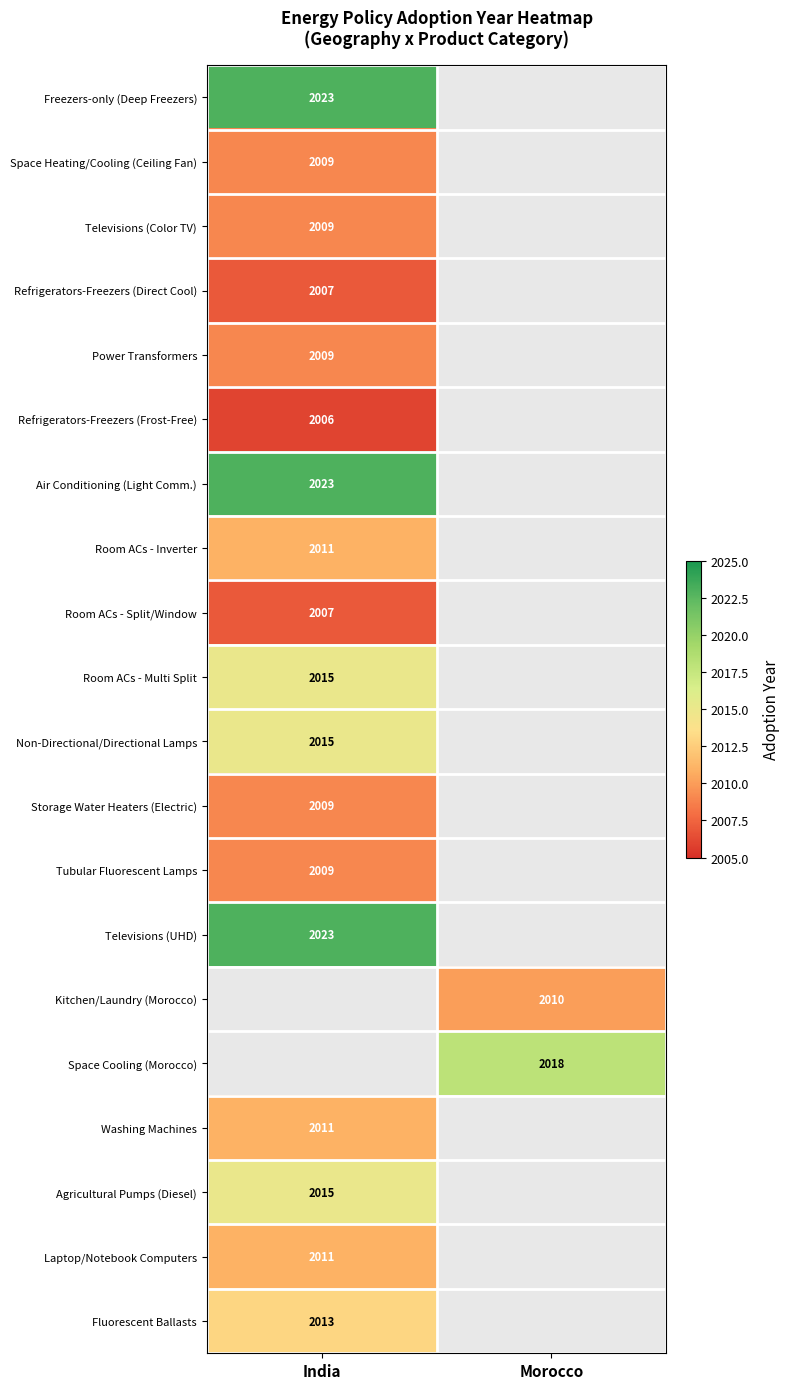

The value of Room ACs - Multi Split at India is 966. True or false?

False